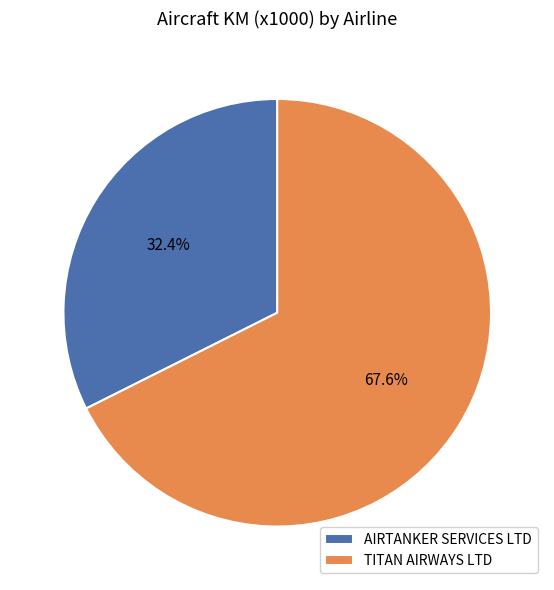

To the nearest percent, what is the difference between the TITAN AIRWAYS LTD and AIRTANKER SERVICES LTD slice percentages?

35%